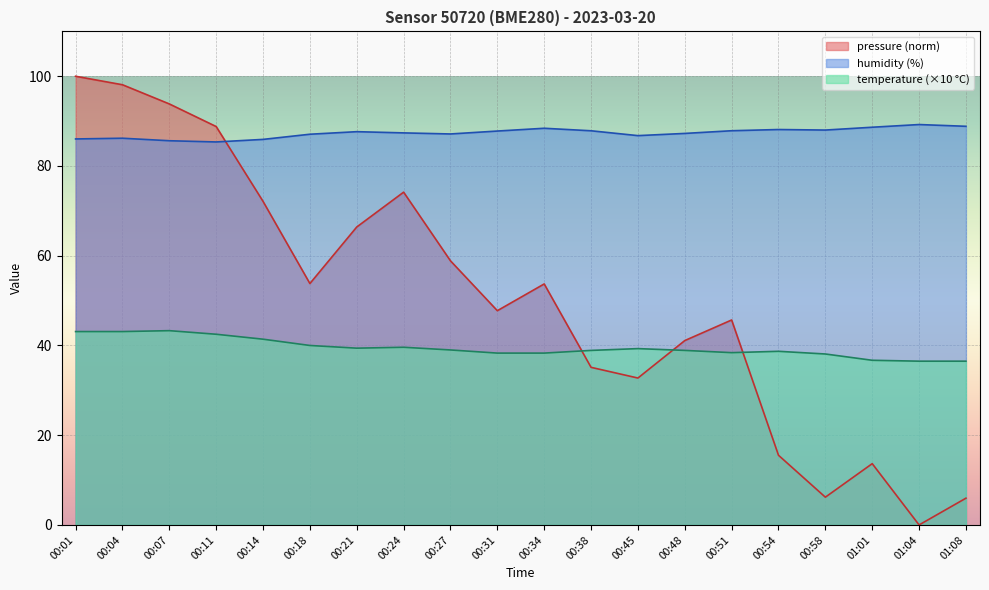

Reading right to left, extract all data points from this chart.

temperature: 36.5	36.5	36.7	38.1	38.7	38.4	38.9	39.3	38.9	38.3	38.3	39.0	39.6	39.4	40.0	41.4	42.5	43.3	43.1	43.1
humidity: 88.8	89.2	88.6	88.0	88.1	87.9	87.3	86.8	87.8	88.4	87.8	87.1	87.4	87.7	87.1	85.9	85.4	85.6	86.2	86.0
pressure_scaled: 6.0	0.0	13.7	6.2	15.5	45.7	41.1	32.7	35.1	53.7	47.7	58.9	74.2	66.4	53.8	72.1	88.8	93.8	98.1	100.0